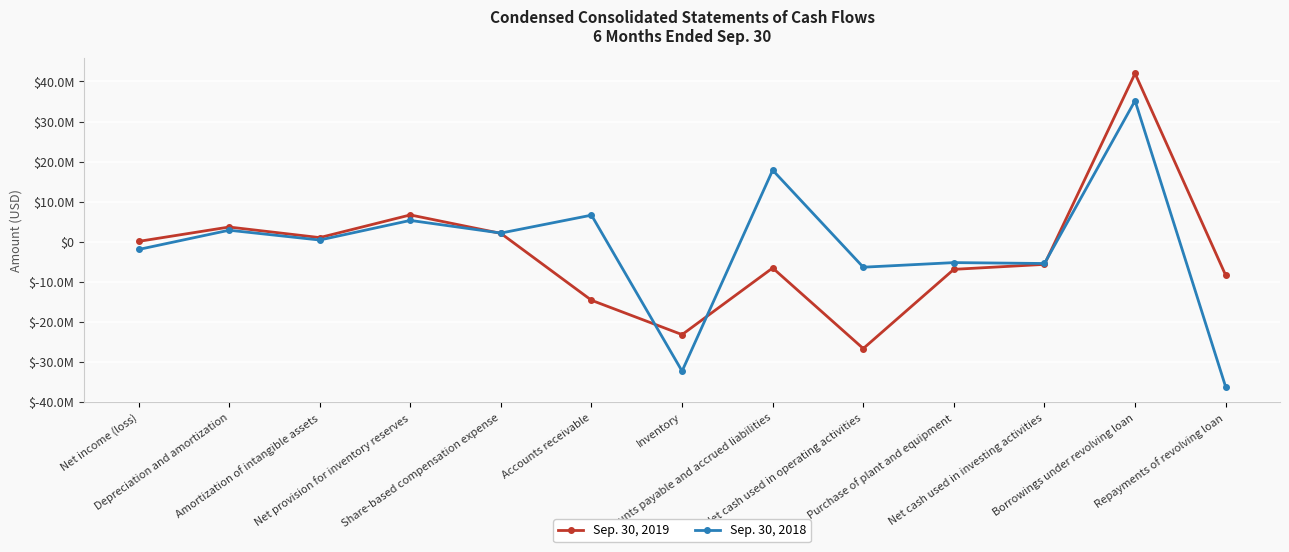

Is this an area chart (filled region under the line)?

No